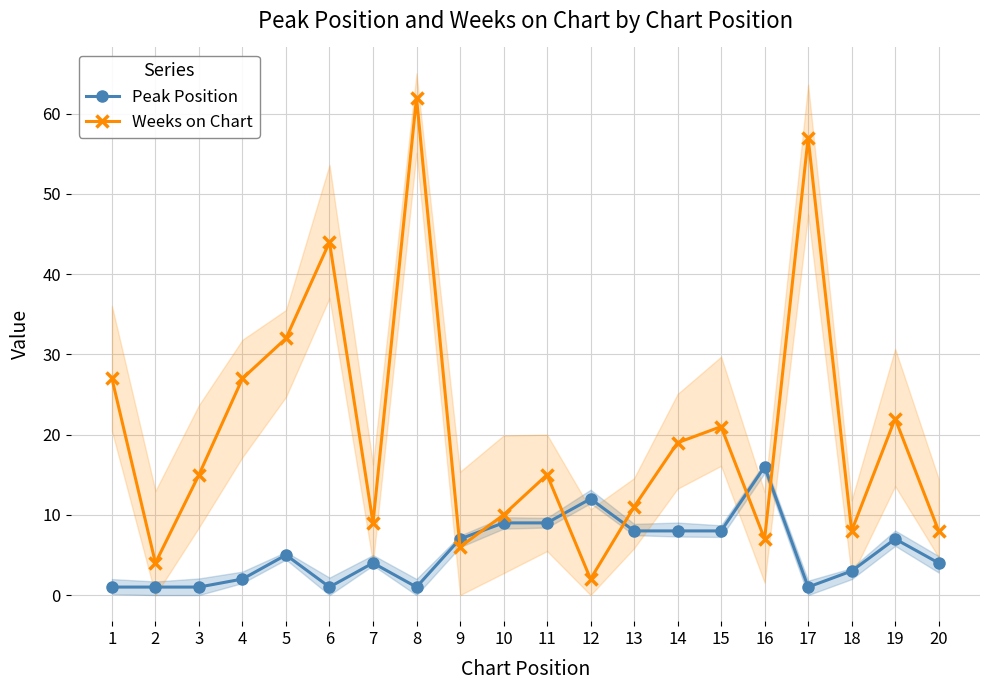

True or false: Weeks on Chart has a value of 4 at 18.

False